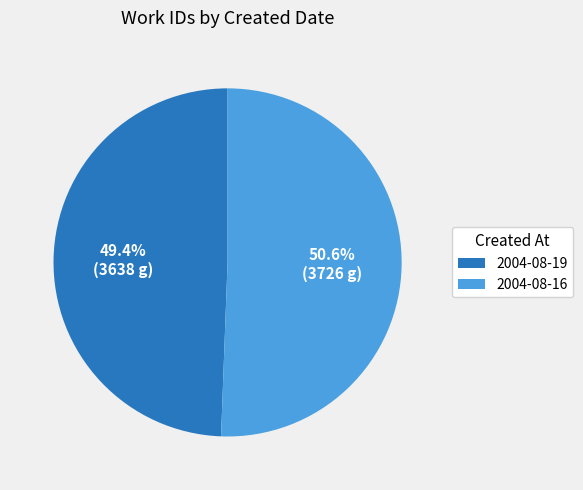

The 2004-08-19 slice represents 49% of the pie. True or false?

True